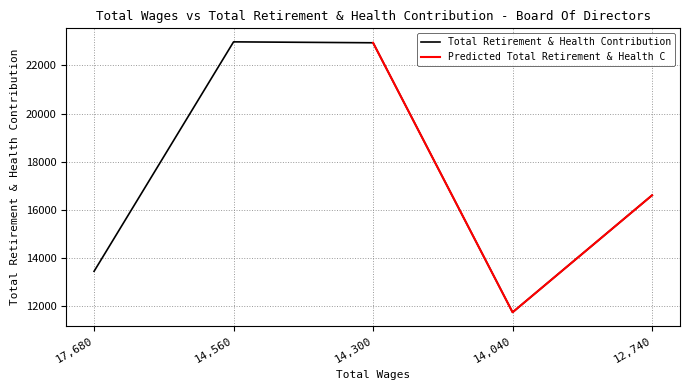

At which category does the data reach its first local valley?

14040.0